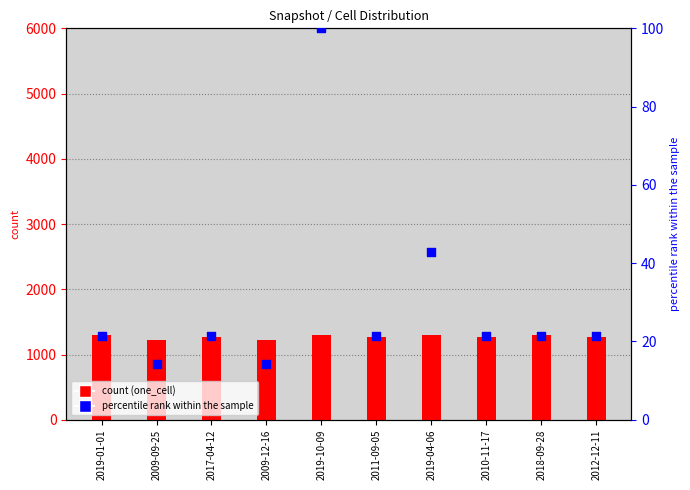

Which series contains the highest Y value?

one_cell